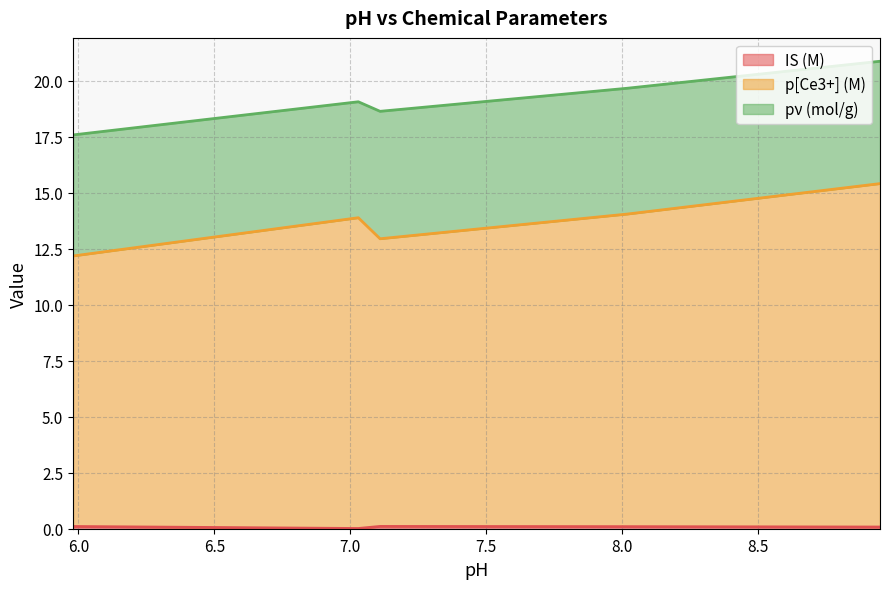

What is the difference between the IS (M) values at 8.02 and 7.03?

0.1